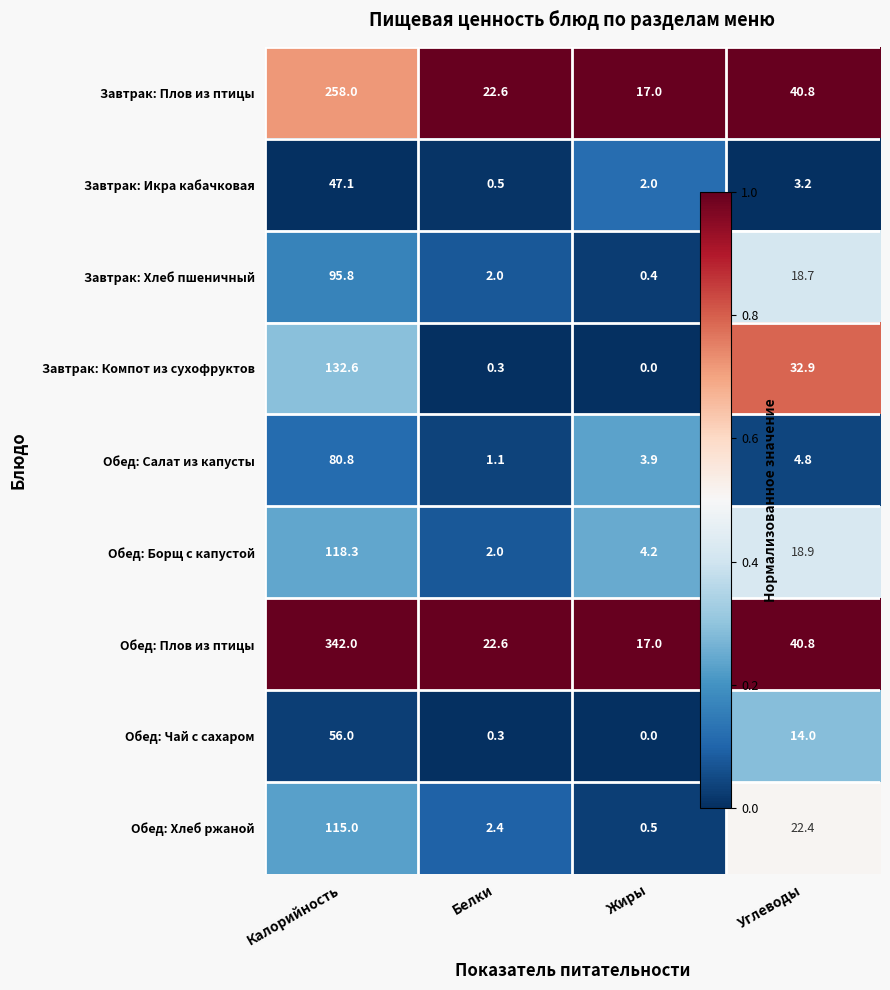

List the series in order of their peak value, lowest first.

Завтрак: Икра кабачковая, Обед: Чай с сахаром, Обед: Салат из капусты, Завтрак: Хлеб пшеничный, Обед: Хлеб ржаной, Обед: Борщ с капустой, Завтрак: Компот из сухофруктов, Завтрак: Плов из птицы, Обед: Плов из птицы